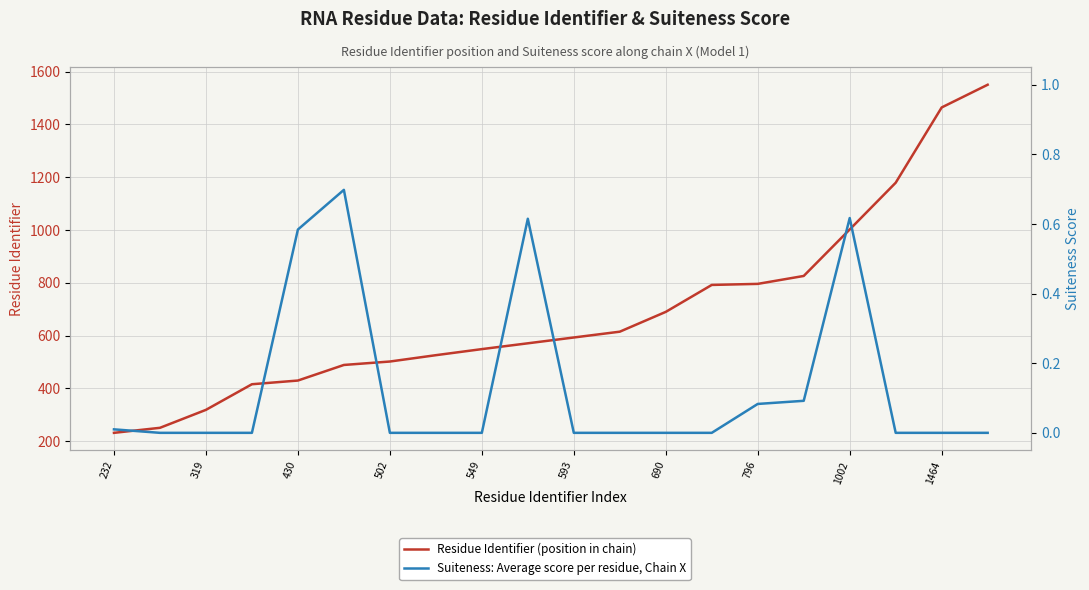

Which series changed the most between 593 and 10?

Residue Identifier (position in chain)